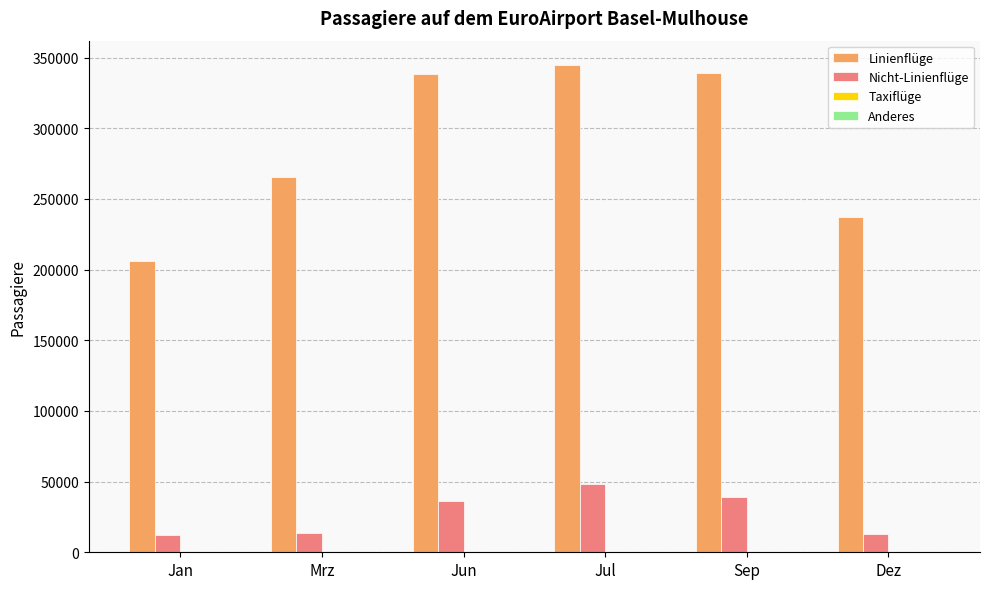

At which label does Nicht-Linienflüge reach its peak?

Jul